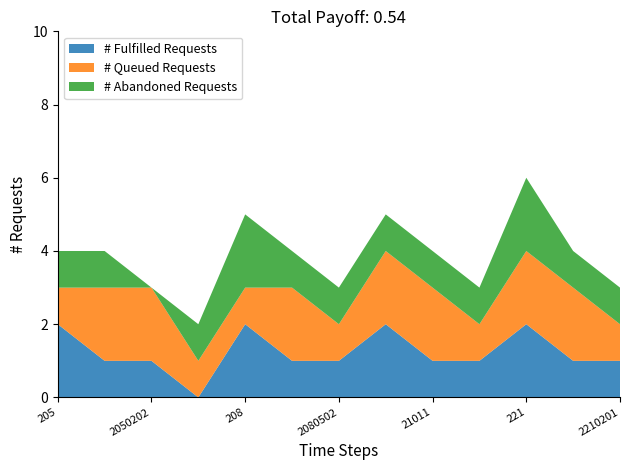

Reading left to right, what are all the values shown in this chart?

# Fulfilled Requests: 2	1	1	0	2	1	1	2	1	1	2	1	1
# Queued Requests: 1	2	2	1	1	2	1	2	2	1	2	2	1
# Abandoned Requests: 1	1	0	1	2	1	1	1	1	1	2	1	1